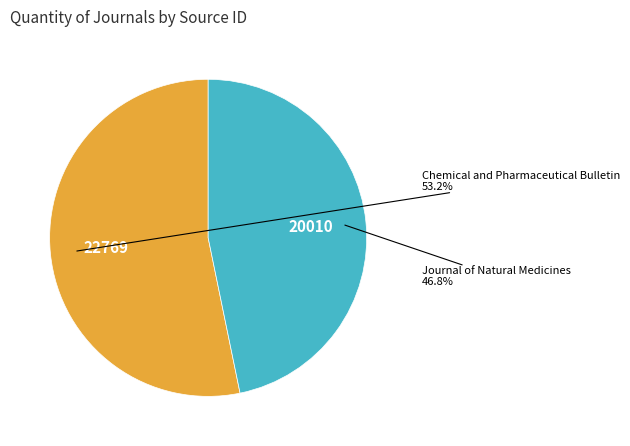

Rank the categories by value from lowest to highest.

Journal of Natural Medicines, Chemical and Pharmaceutical Bulletin